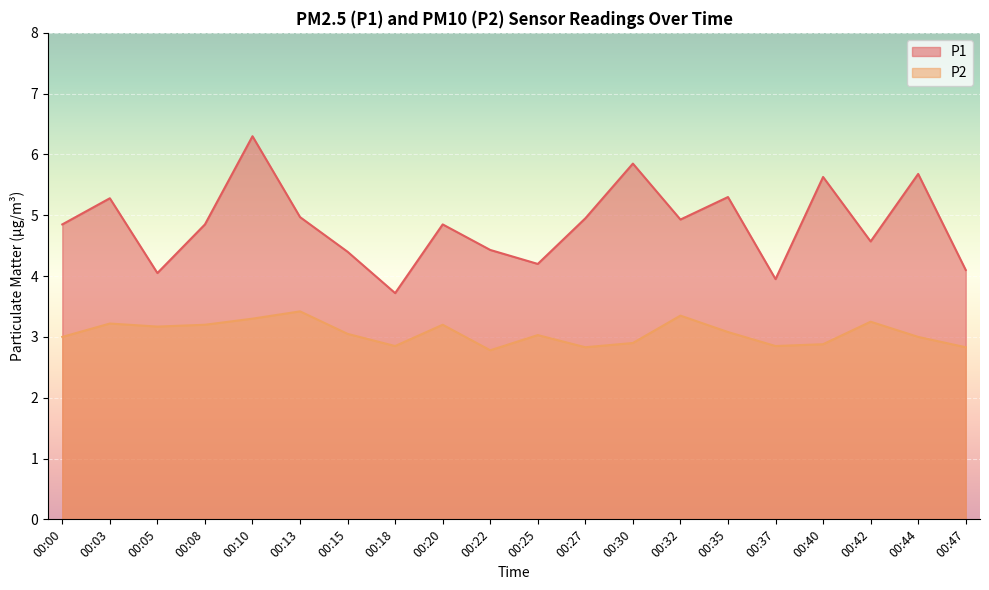

List the labels in order of P2 value, smallest first.

00:22, 00:27, 00:47, 00:18, 00:37, 00:40, 00:30, 00:00, 00:44, 00:25, 00:15, 00:35, 00:05, 00:08, 00:20, 00:03, 00:42, 00:10, 00:32, 00:13